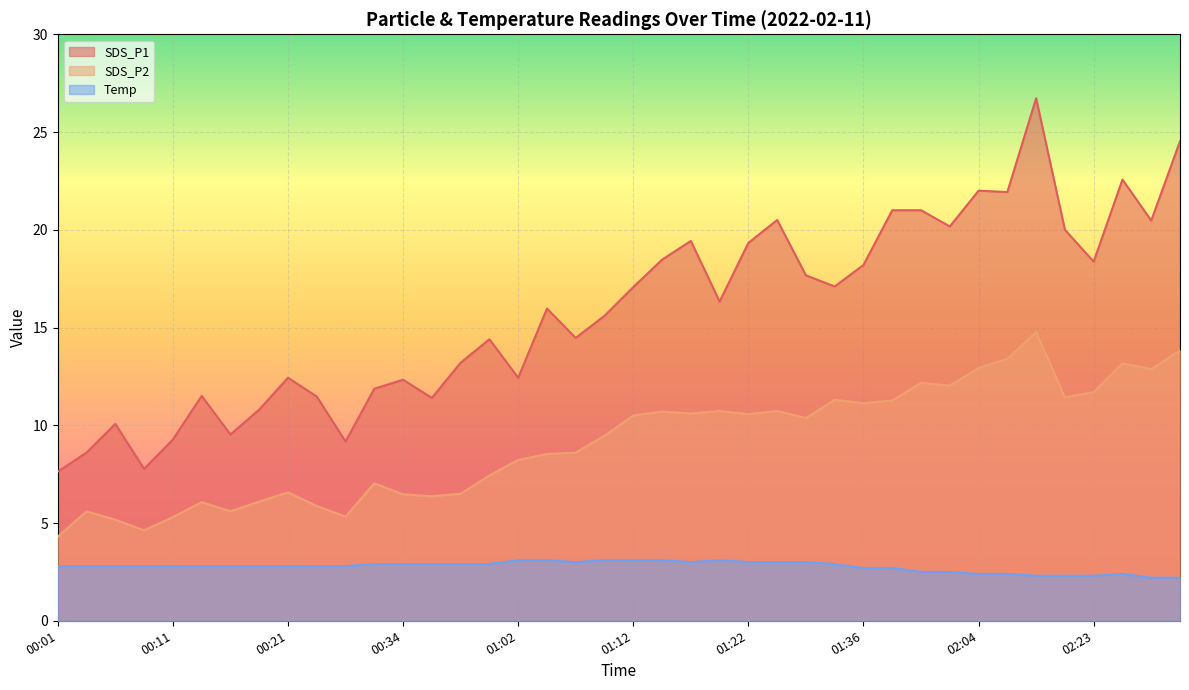

What is the approximate value of SDS_P1 at 02:12?

26.7